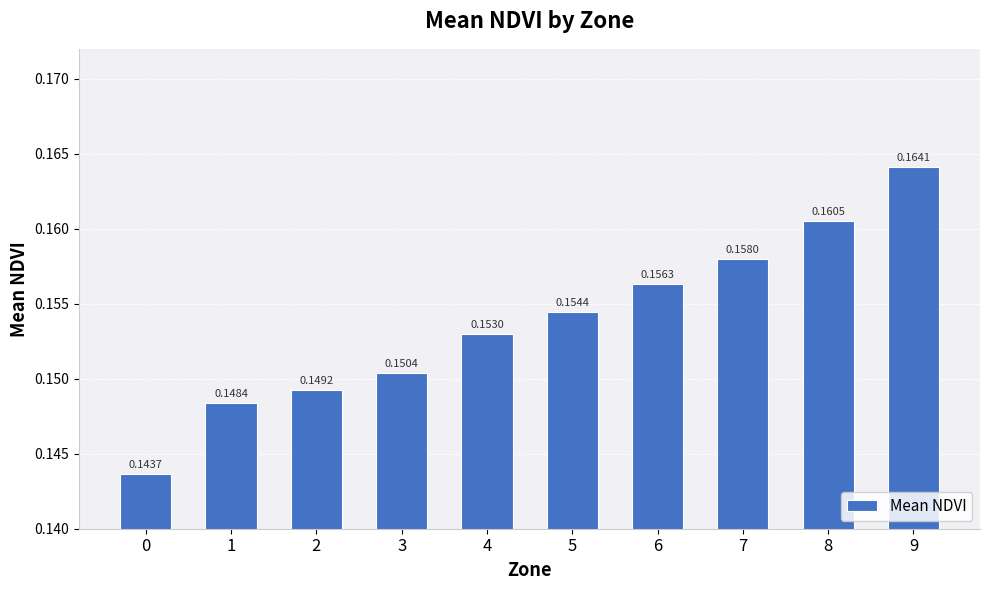

Rank the categories by value from lowest to highest.

0, 1, 2, 3, 4, 5, 6, 7, 8, 9